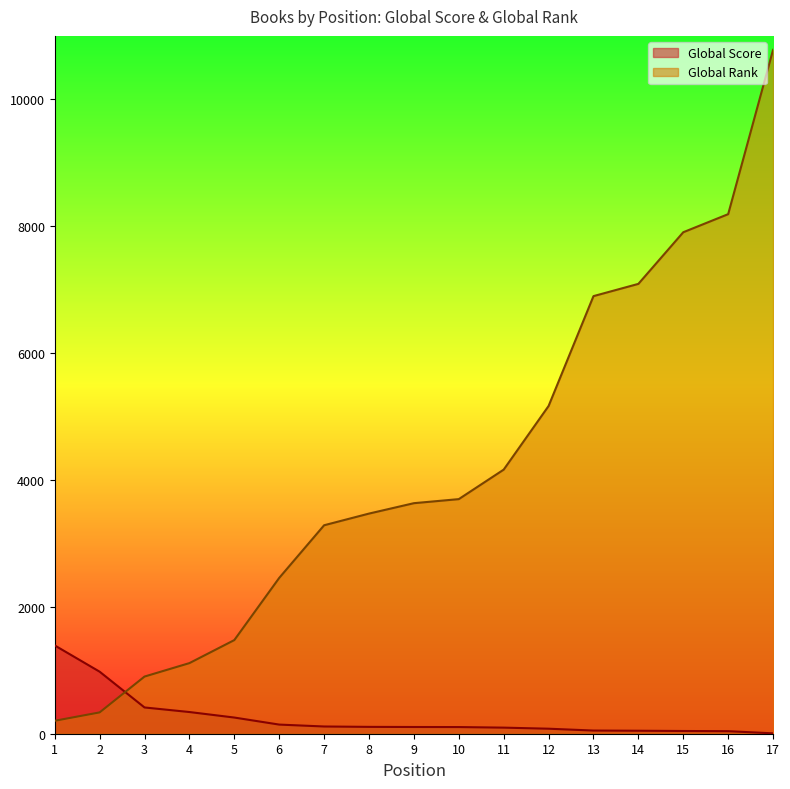

Reading left to right, list all the values displayed in this chart.

Global Score: 1=1392	2=978	3=414	4=342	5=255	6=144	7=114	8=108	9=106	10=105	11=96	12=79	13=50	14=47	15=43	16=40	17=6
Global Rank: 1=204	2=336	3=901	4=1113	5=1476	6=2456	7=3286	8=3470	9=3634	10=3698	11=4163	12=5166	13=6898	14=7091	15=7905	16=8190	17=10780